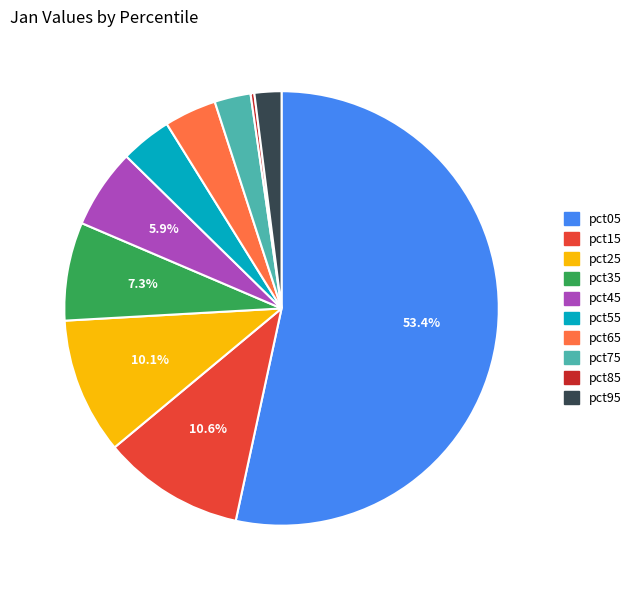

To the nearest percent, what percentage of the pie is pct35?

7%